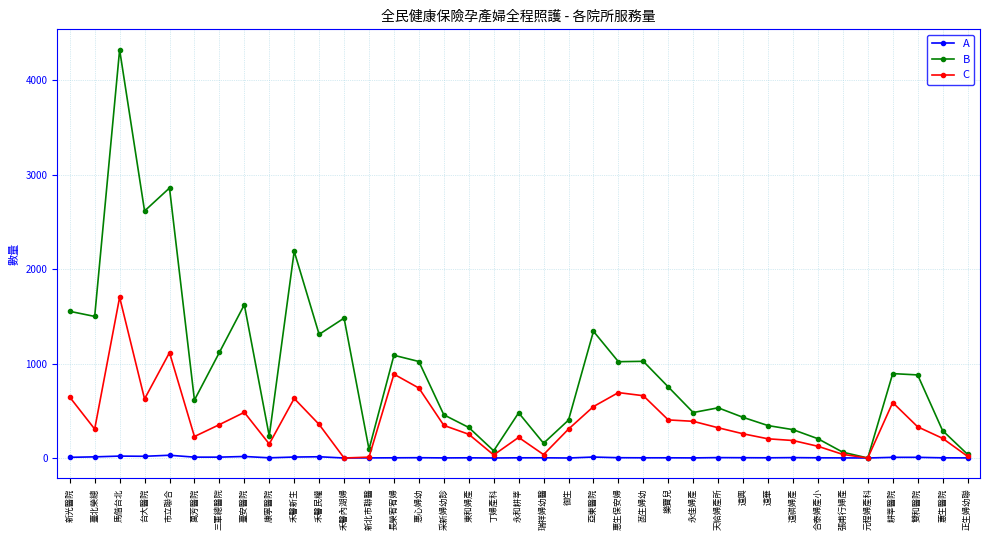

What is the value of the B point at the 20th from the left?

157